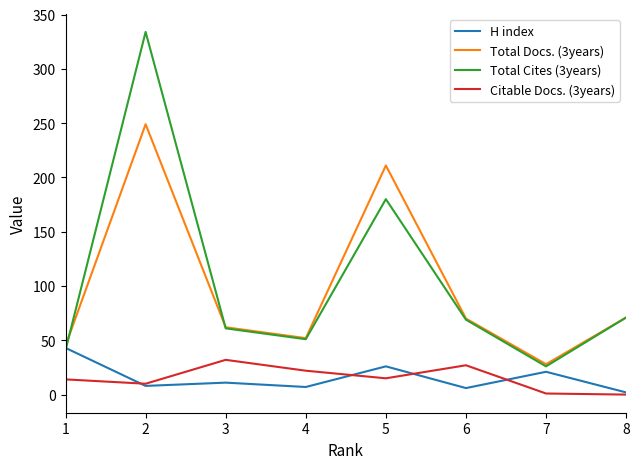

What are all the series names shown in the legend?

H index, Total Docs. (3years), Total Cites (3years), Citable Docs. (3years)